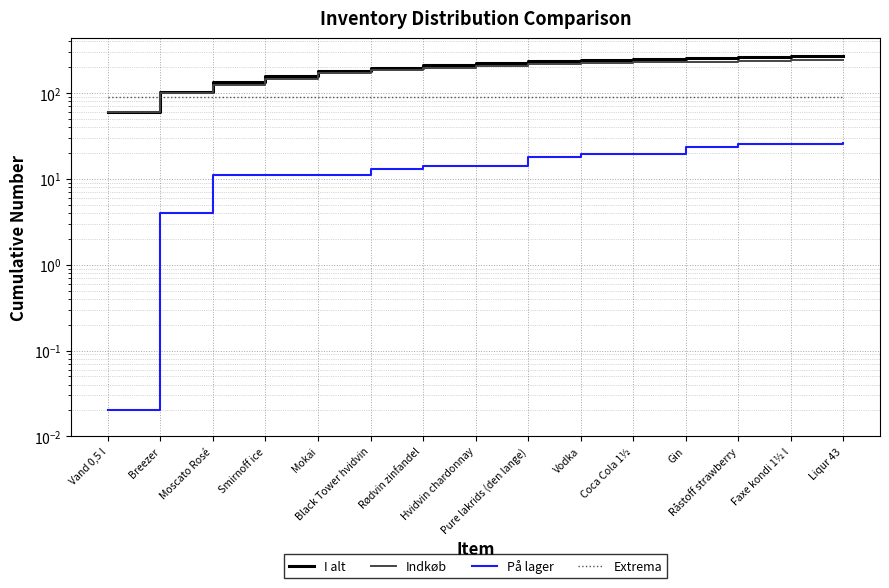

Where is I alt nearest to the value 165?

Smirnoff ice